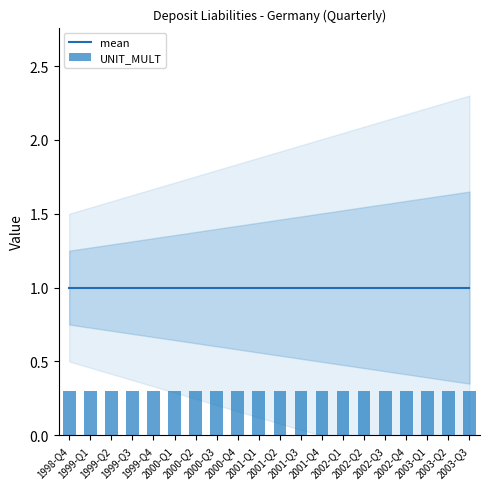

What is the lowest value of the UNIT_MULT series?

0.3